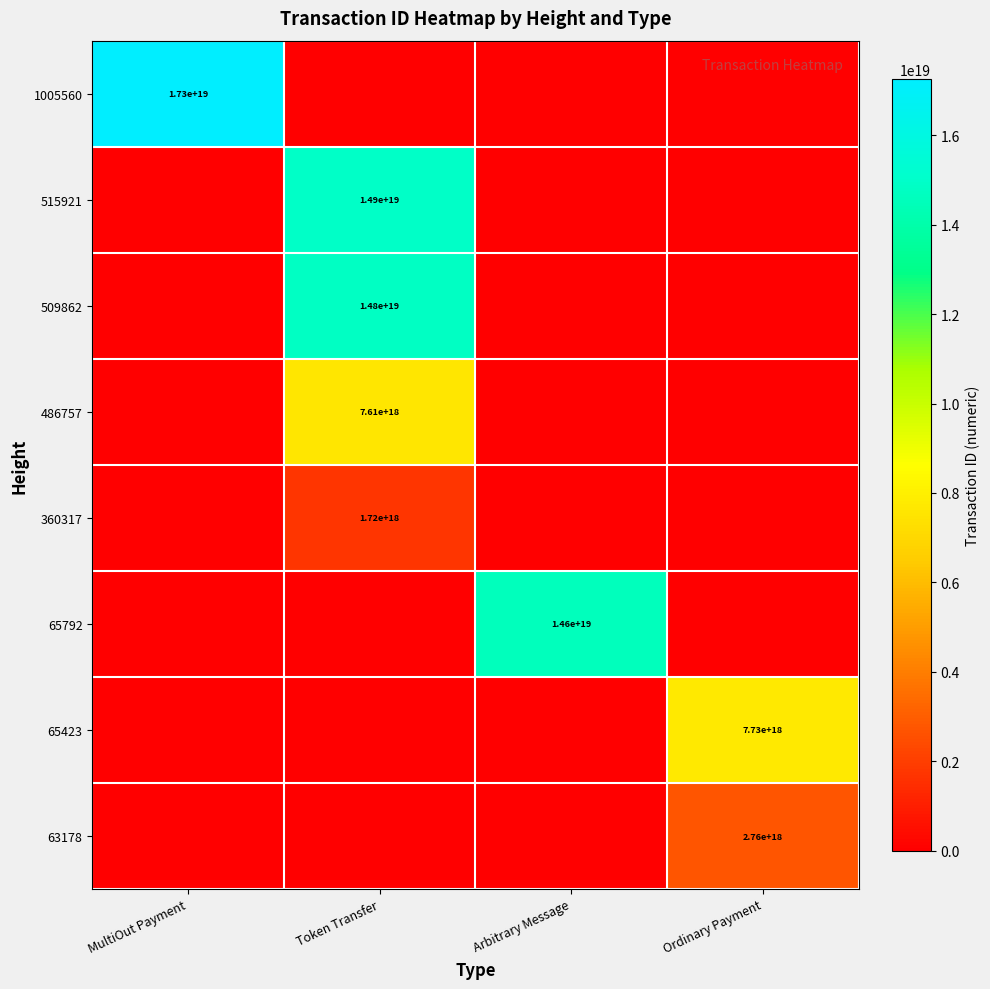

How many data points does each series have?

4